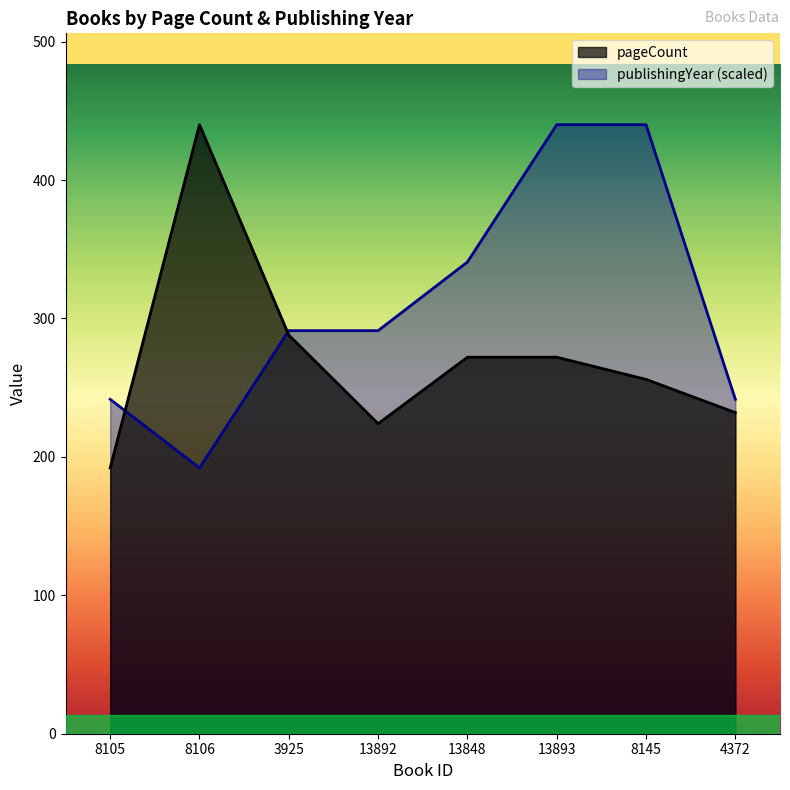

At which category does pageCount reach its first local valley?

13892